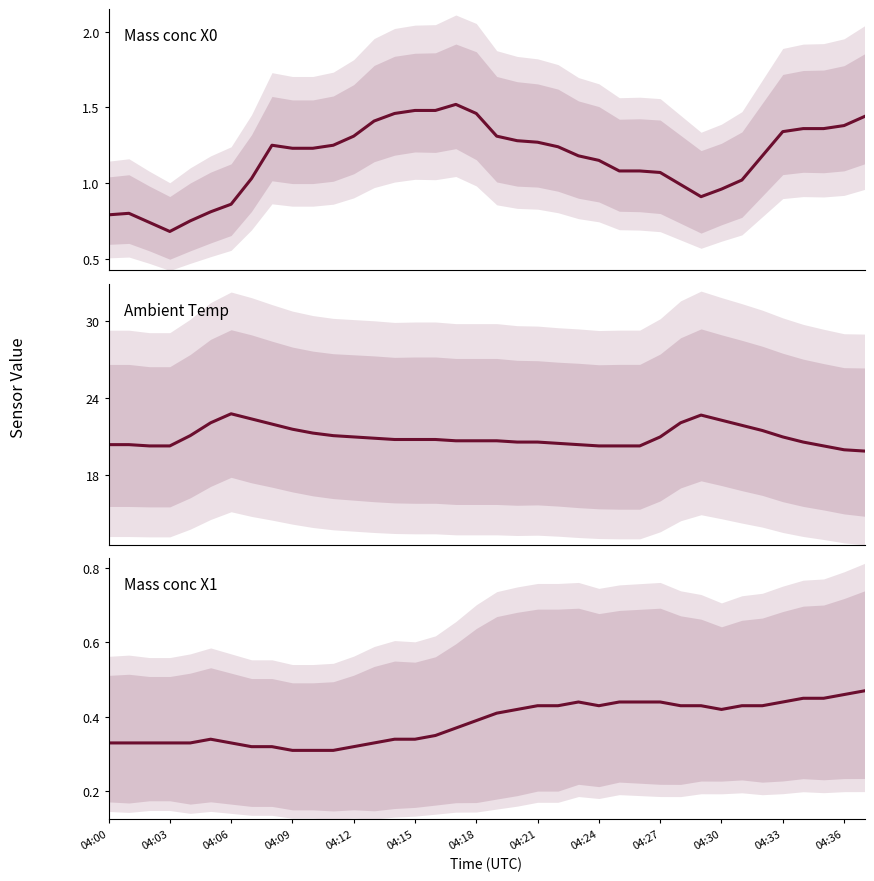

What is the total value across all series at 04:21?

22.3